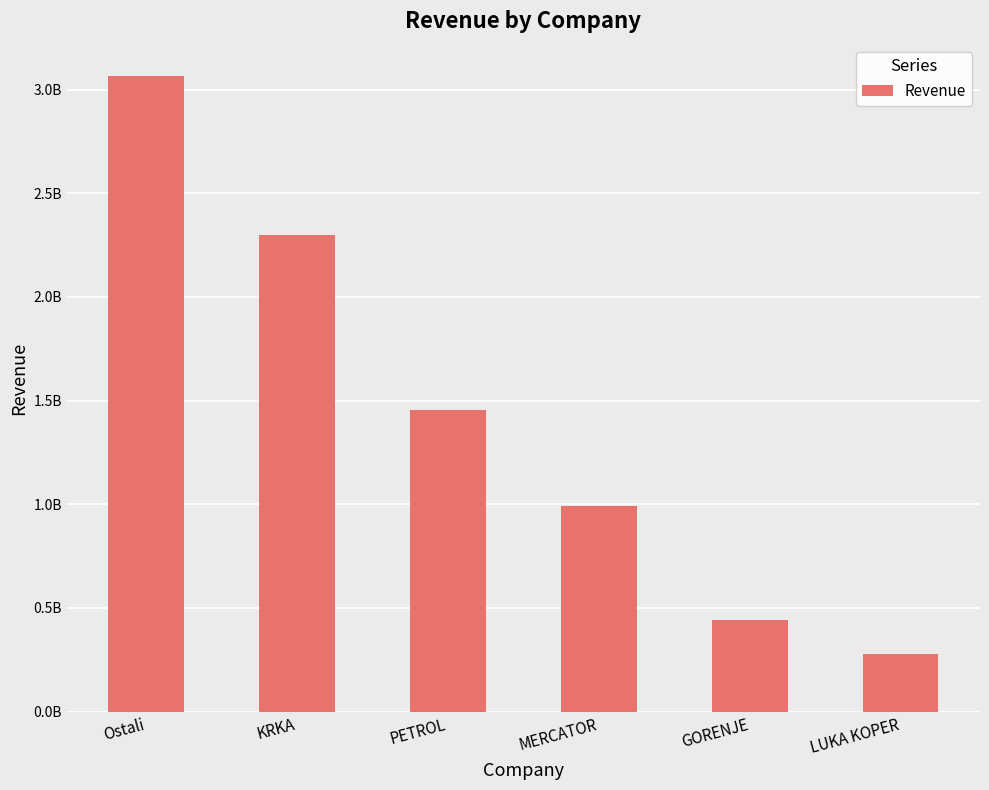

List the labels in order of value, smallest first.

LUKA KOPER, GORENJE, MERCATOR, PETROL, KRKA, Ostali